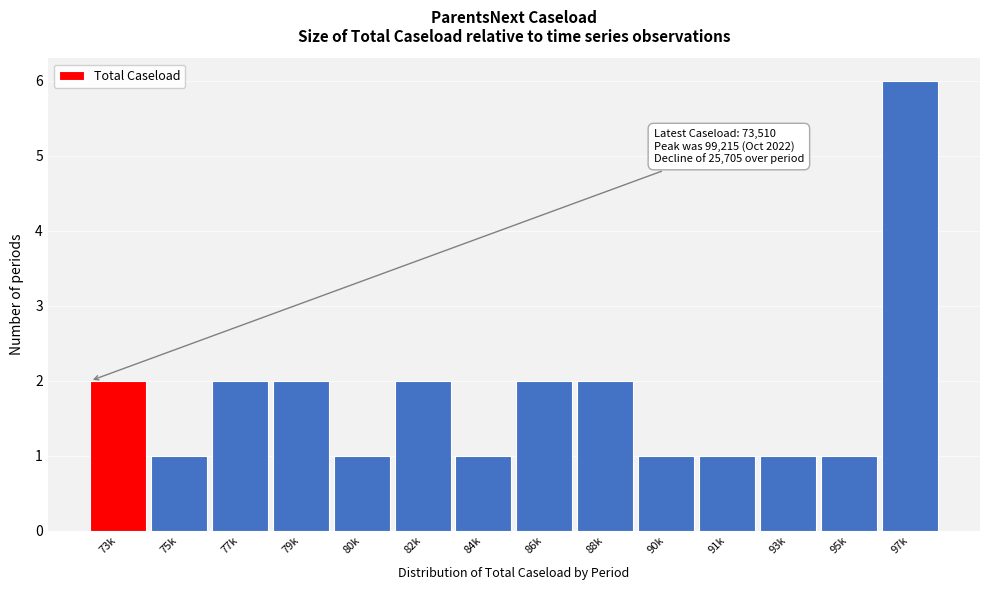

Reading right to left, what are all the values shown in this chart?

97k=6	95k=1	93k=1	91k=1	90k=1	88k=2	86k=2	84k=1	82k=2	80k=1	79k=2	77k=2	75k=1	73k=2